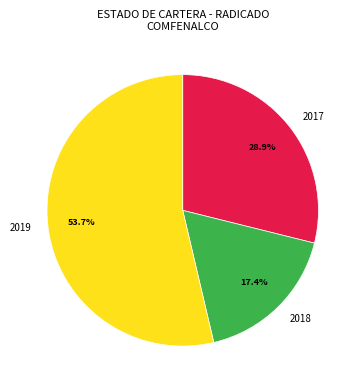

Is there any slice that represents more than half of the pie?

Yes